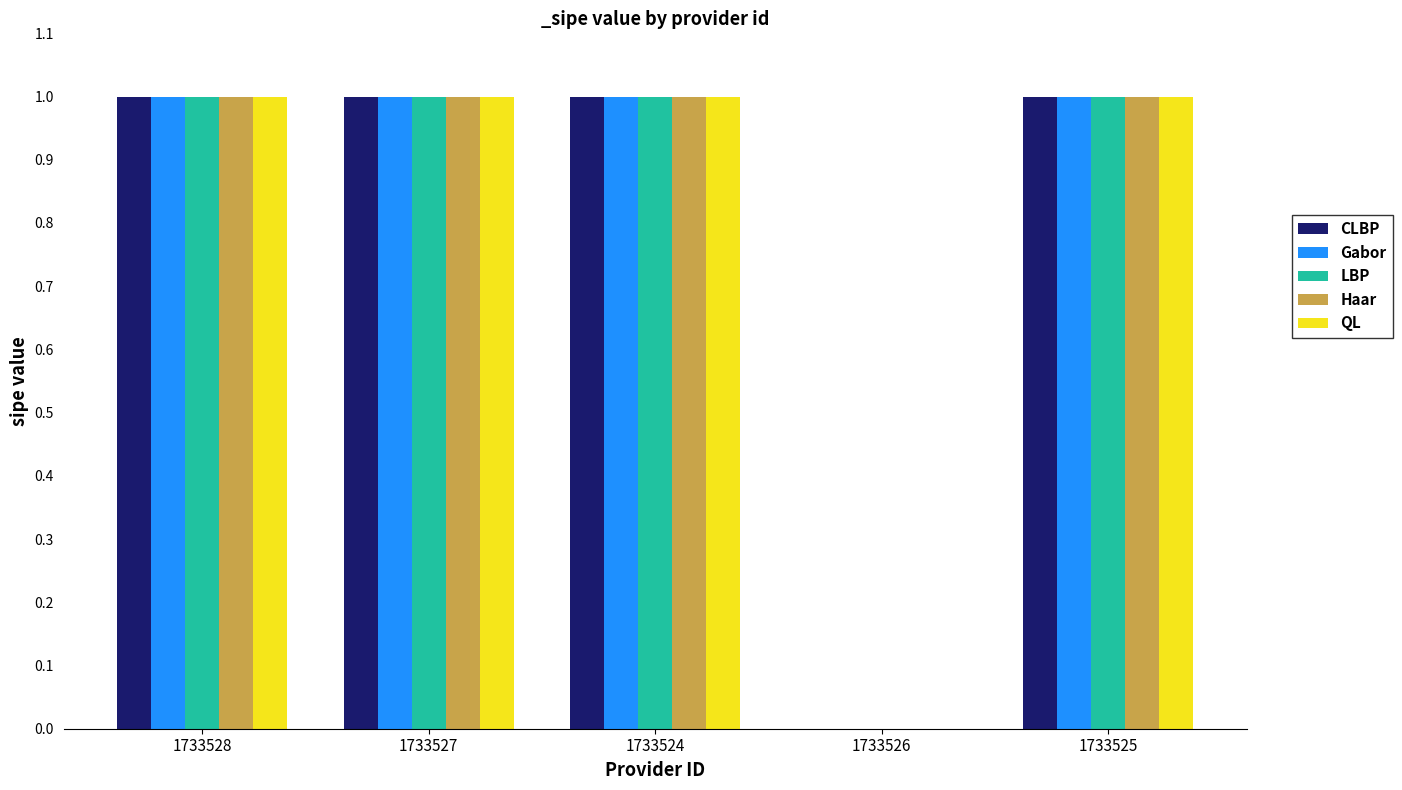

What is the total value across all series at 1733527?

5